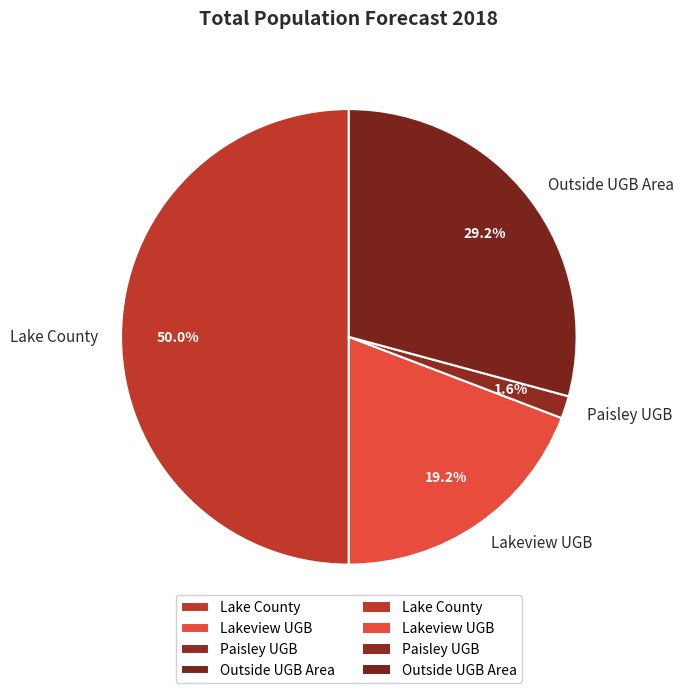

To the nearest percent, what portion does Paisley UGB represent?

2%